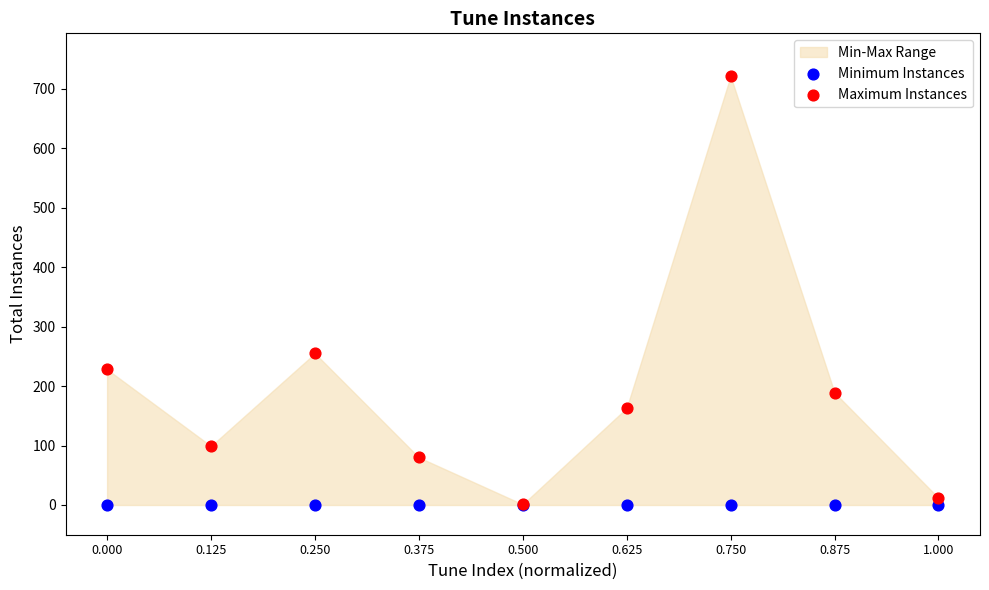

In the Maximum Instances series, what Y value is closest to 361?

255